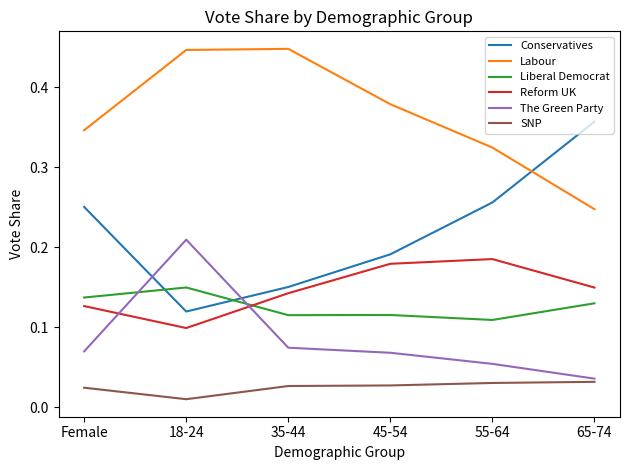

Where is The Green Party nearest to the value 0?

65-74